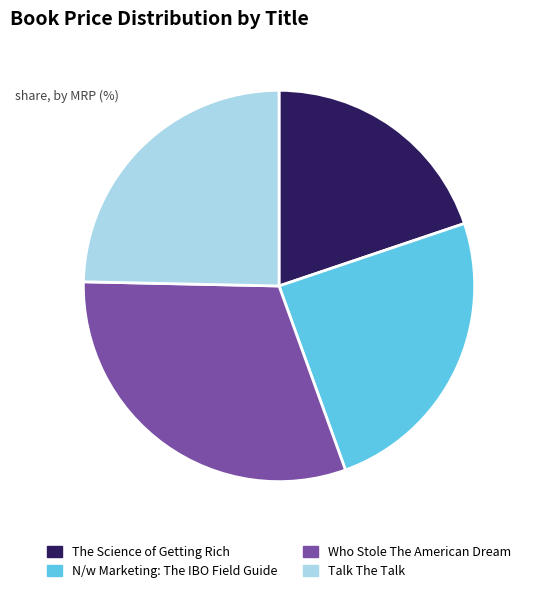

Does any single category account for the majority?

No